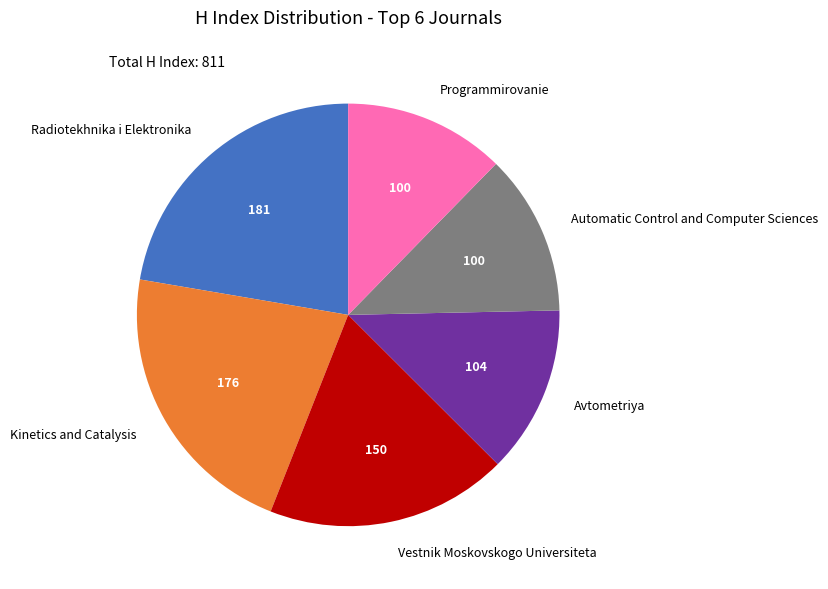

Is it true that Programmirovanie is 1% of the pie?

False